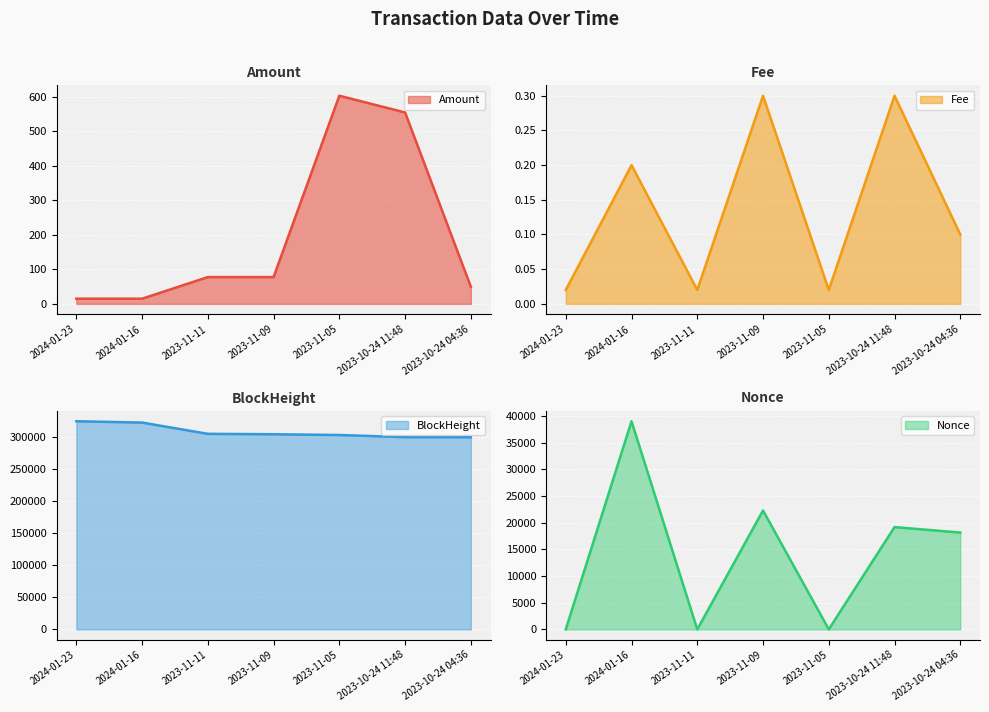

What is the difference between the second highest and minimum values in the Amount line series?

539.3